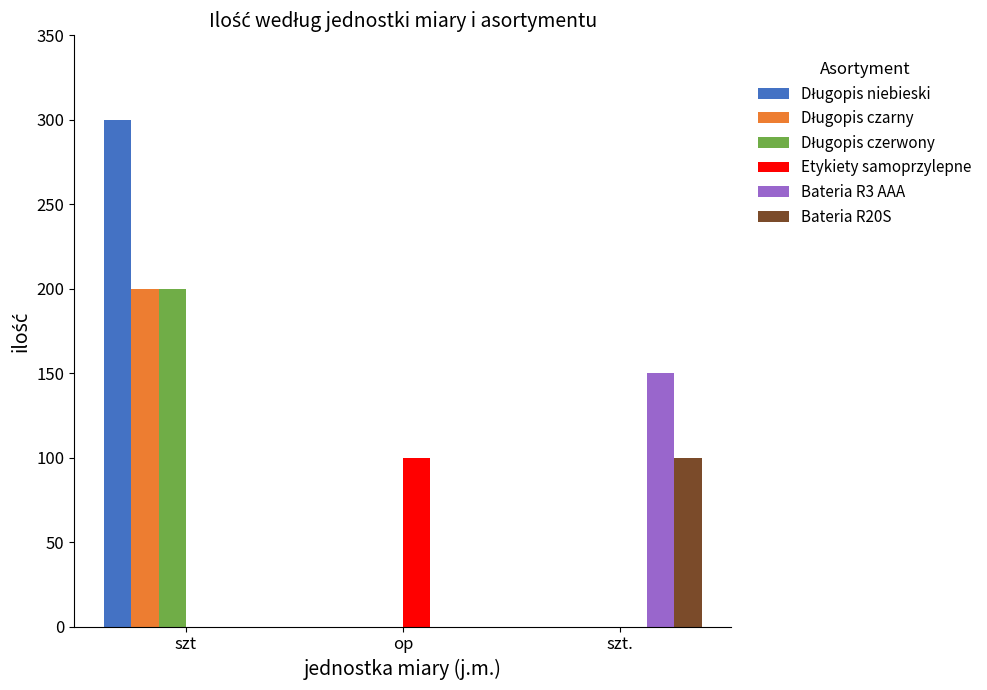

At which category does the chart reach its peak across all series?

szt